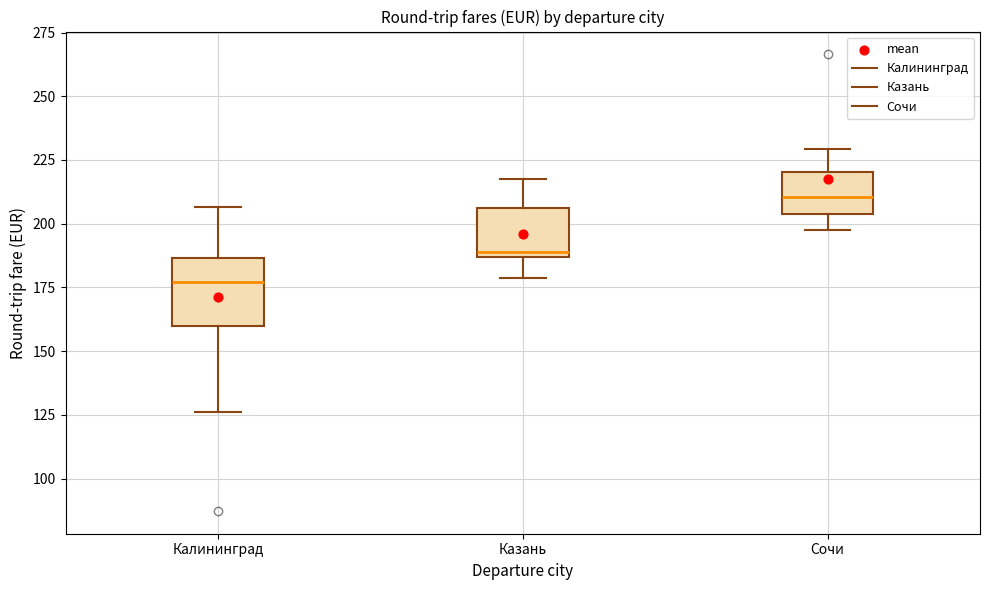

Reading left to right, read every box against the y-axis: the position of its median line, the range the box covers, and the ends of its whiskers. The values are not printed on the chart, so give them approximately, as read against the axis.

Калининград: median 175, box 160 to 185, whiskers 125 to 205
Казань: median 190, box 185 to 205, whiskers 180 to 215
Сочи: median 210, box 205 to 220, whiskers 200 to 230